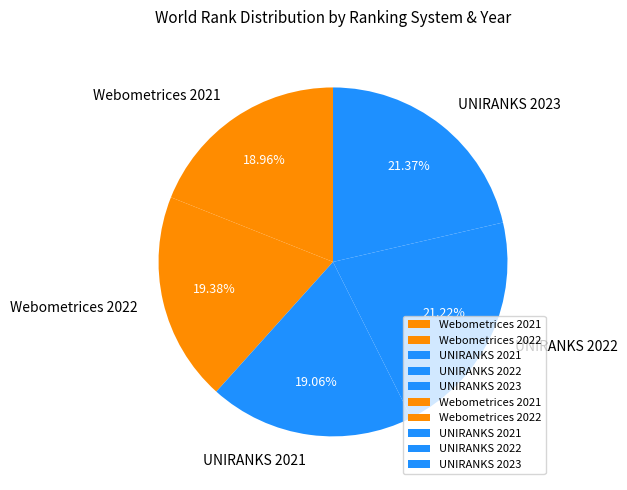

The Webometrices 2021 slice represents 19% of the pie. True or false?

True